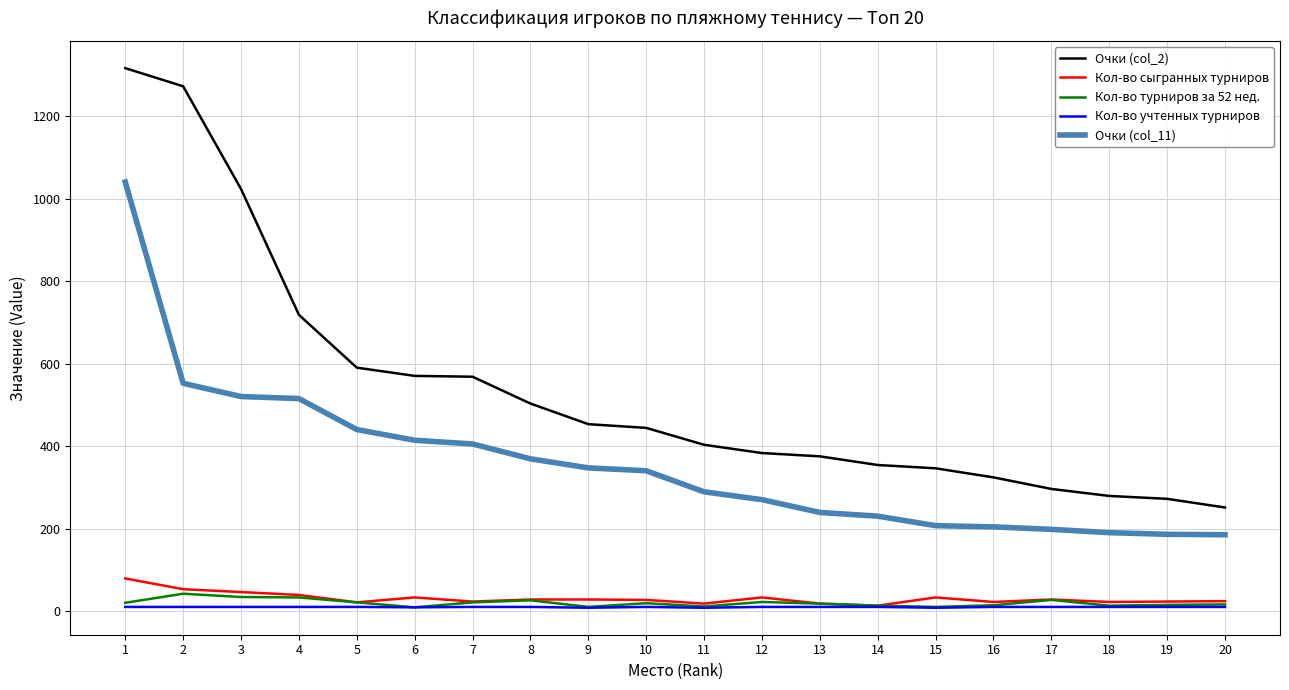

True or false: Кол-во сыгранных турниров and Очки (col_2) cross at least once.

False